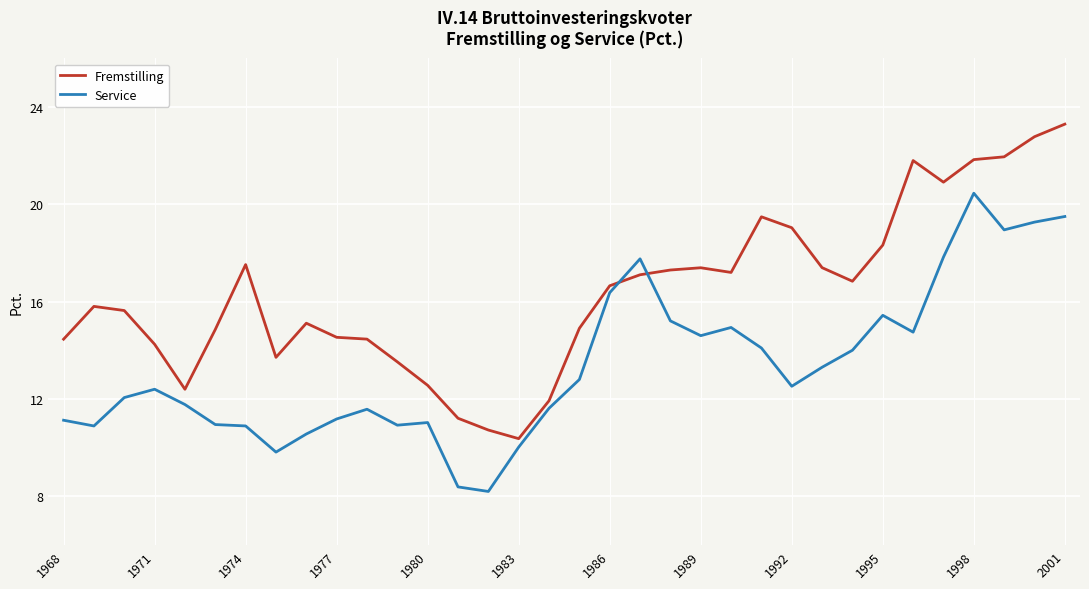

Which series ends up on top after the final intersection of Fremstilling and Service?

Fremstilling